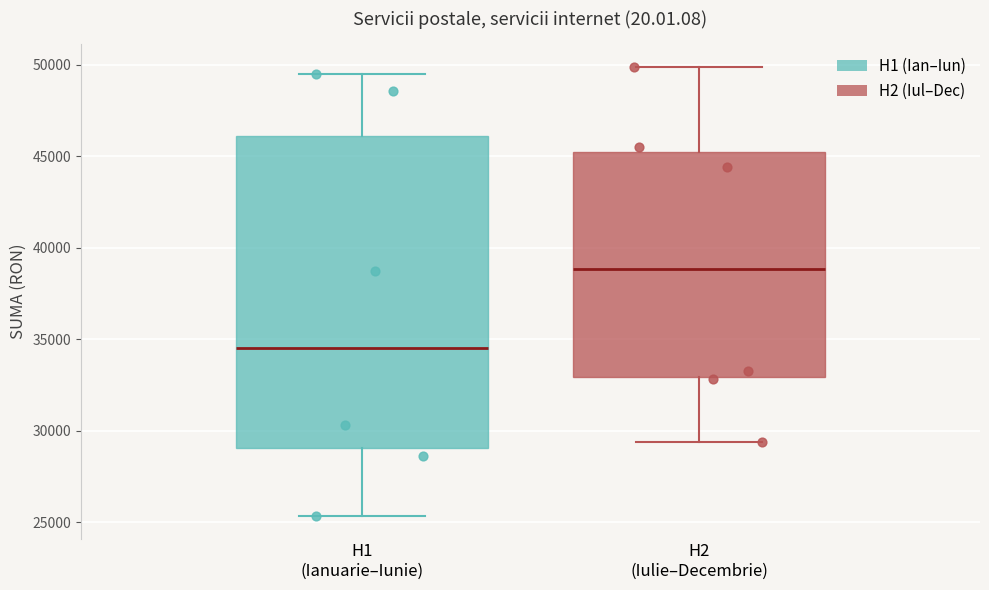

Reading left to right, read every box against the y-axis: the position of its median line, the range the box covers, and the ends of its whiskers. The values are not printed on the chart, so give them approximately, as read against the axis.

H1 (Ianuarie–Iunie): median 34500, box 29000 to 46000, whiskers 25500 to 49500
H2 (Iulie–Decembrie): median 39000, box 33000 to 45000, whiskers 29500 to 50000